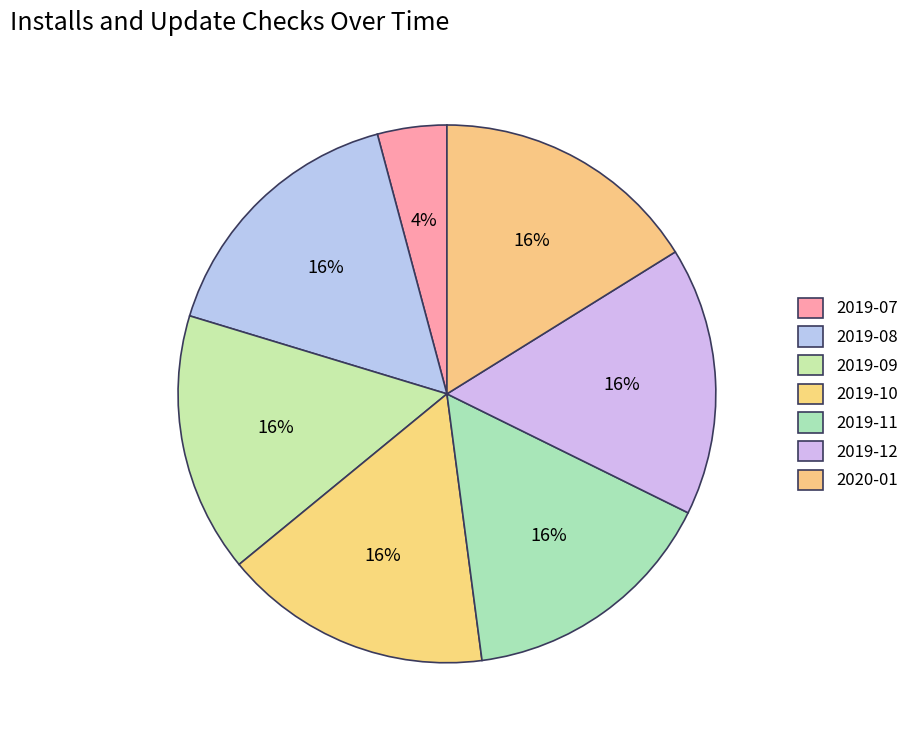

Count the number of slices in the pie.

7